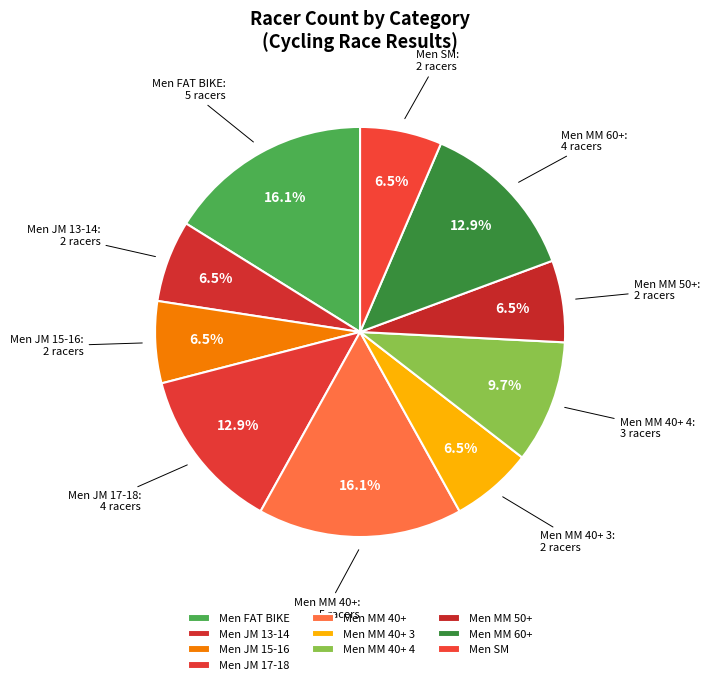

The Men JM 17-18 slice represents 18% of the pie. True or false?

False